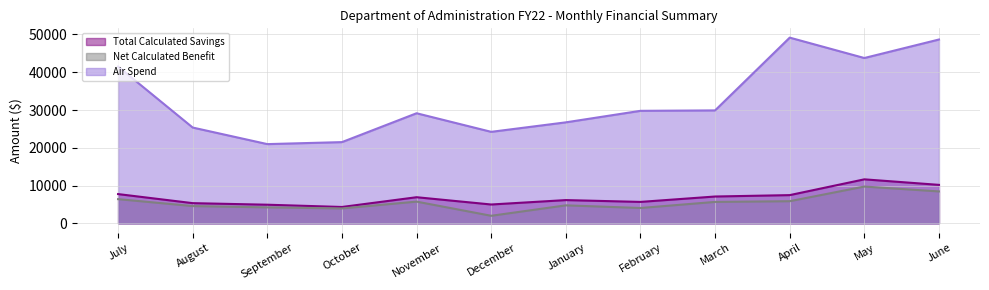

True or false: Air Spend and Net Calculated Benefit intersect in this chart.

False